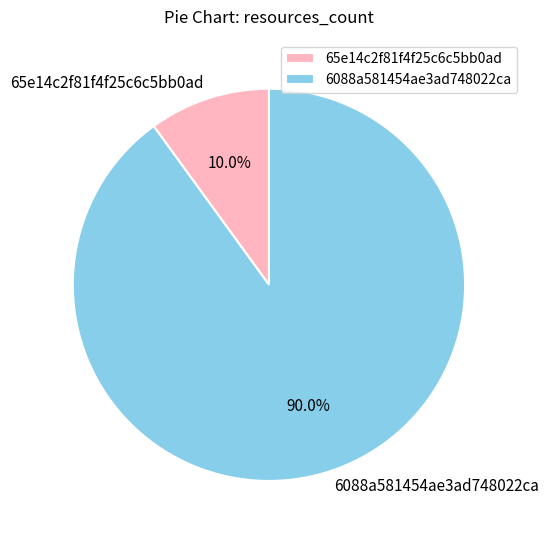

Which category accounts for the majority?

6088a581454ae3ad748022ca